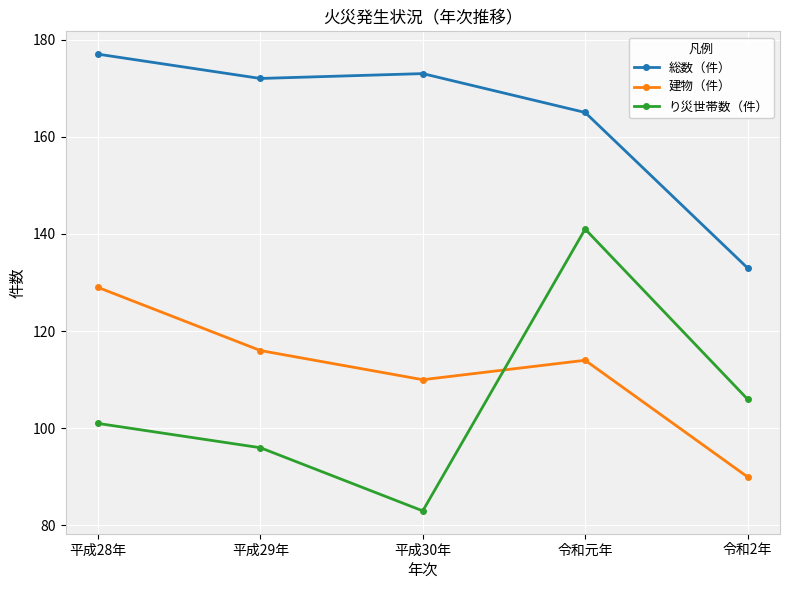

Count the number of data series in this chart.

3